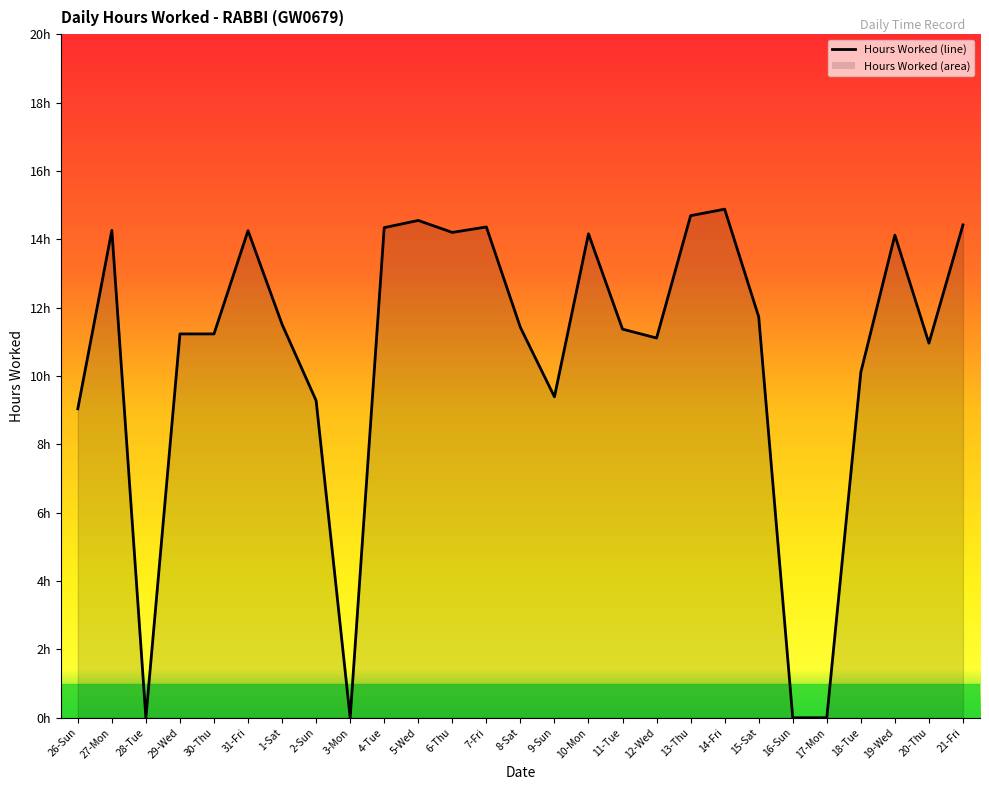

What is the ratio of the value at 5-Wed to the value at 4-Tue?

1.0